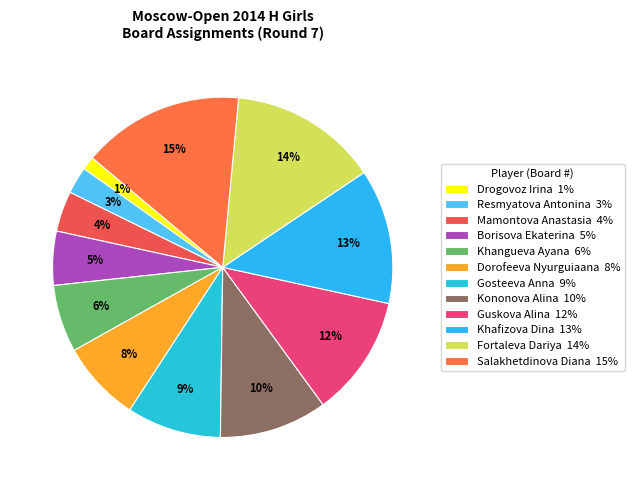

Is it true that Dorofeeva Nyurguiaana is 18% of the pie?

False